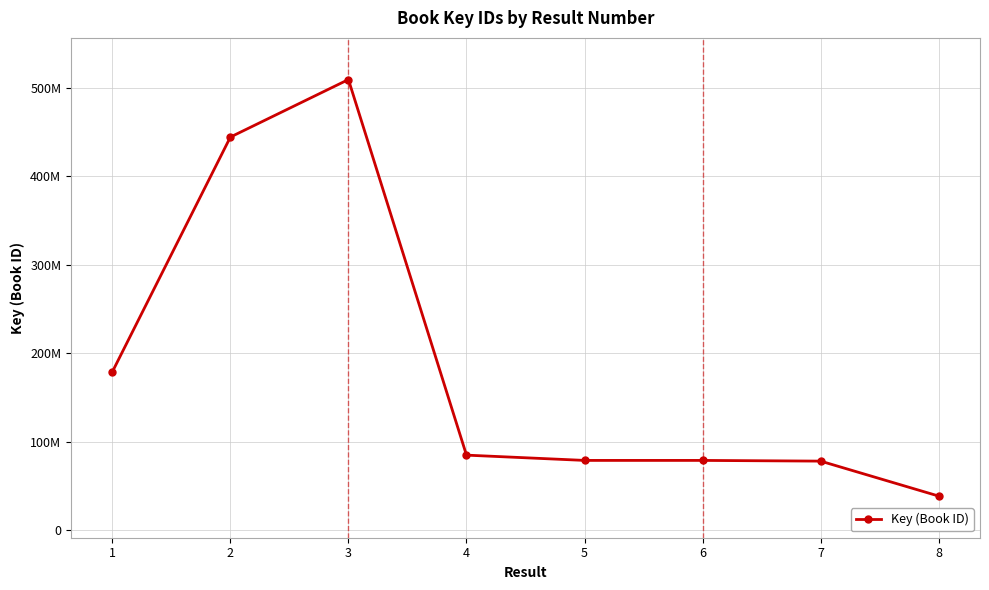

Where does the data first go above 84778516?

1